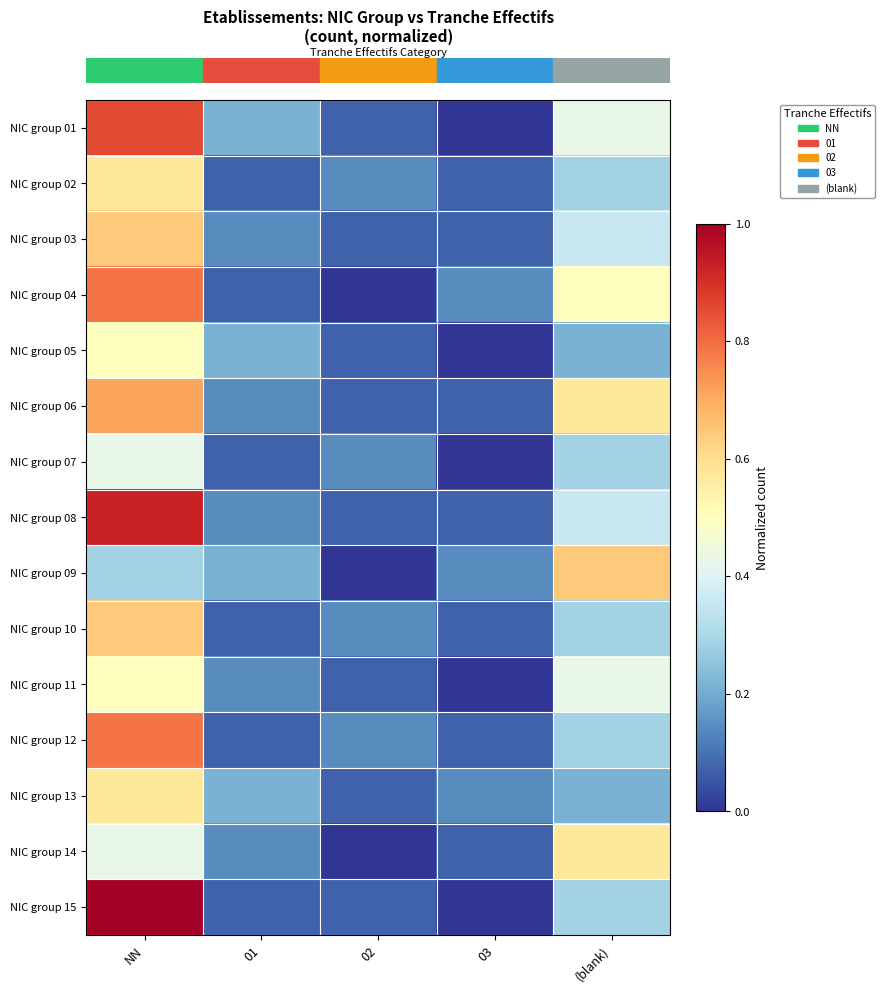

What is the total value across all series at NN?

9.6